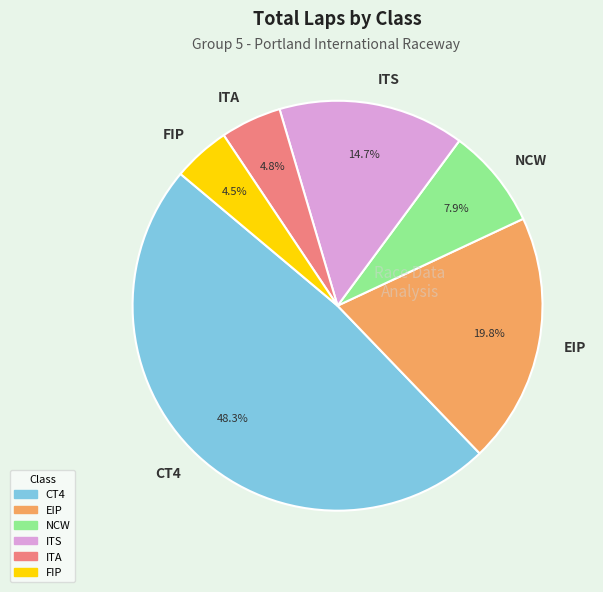

Combined, do ITS and EIP account for over 50%?

No